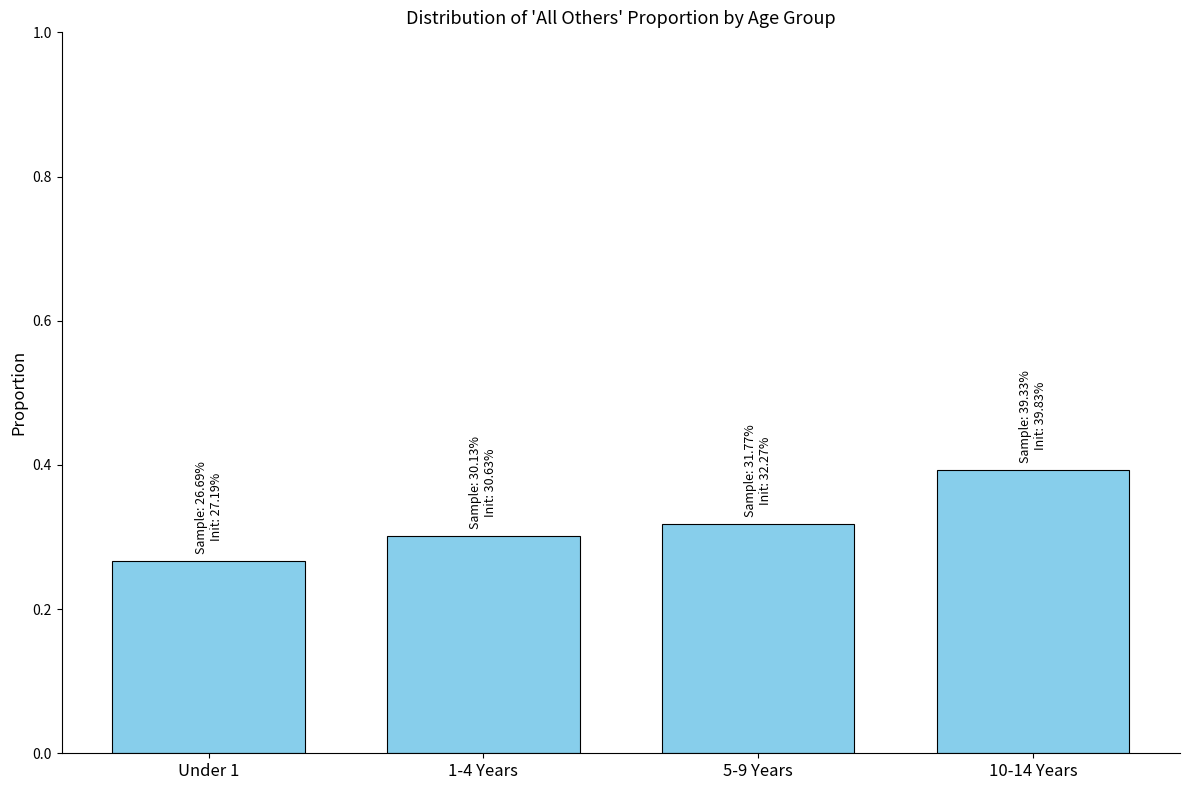

What is the change in value from Under 1 to 10-14 Years?

+0.1